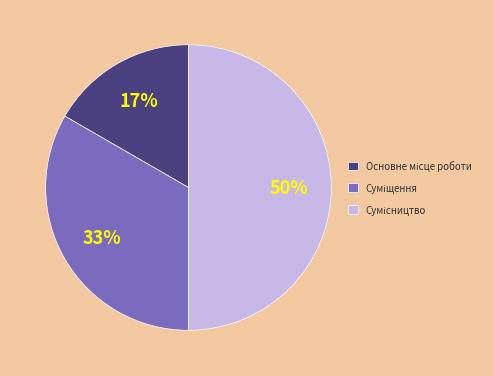

To the nearest percent, what is the average slice percentage?

33%